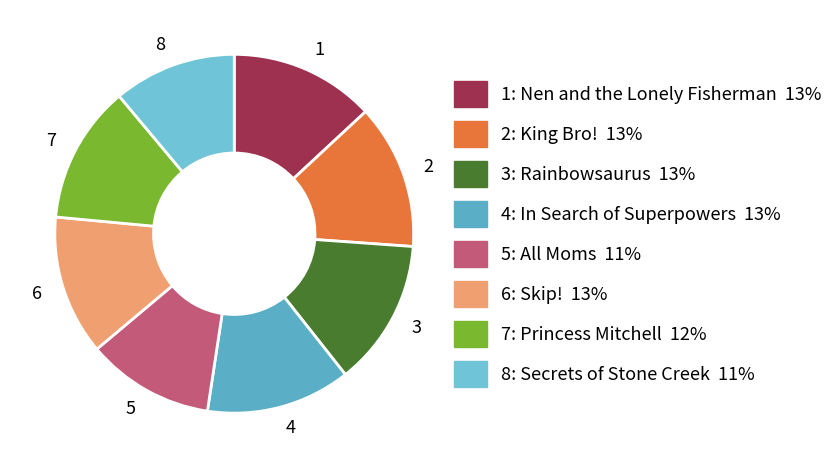

Do 8 and 4 together represent more than half of the pie?

No